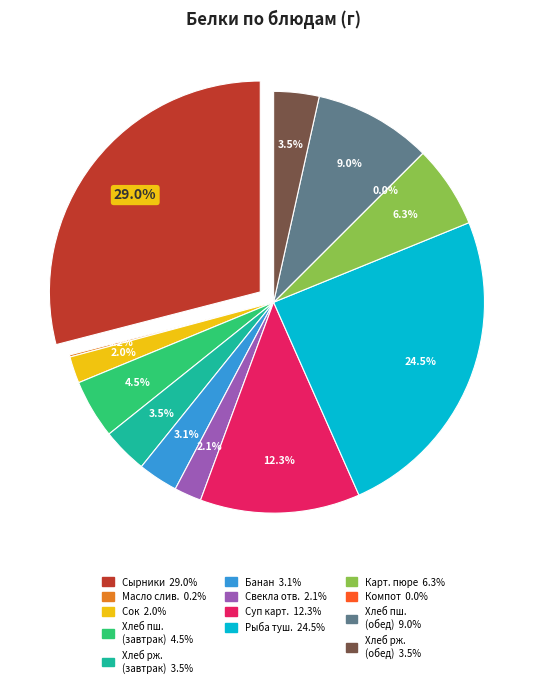

What is the ratio of the value at Суп картофельный с крупой и рыбой to the value at Сырники из творога со сгущ.молоком?

0.4